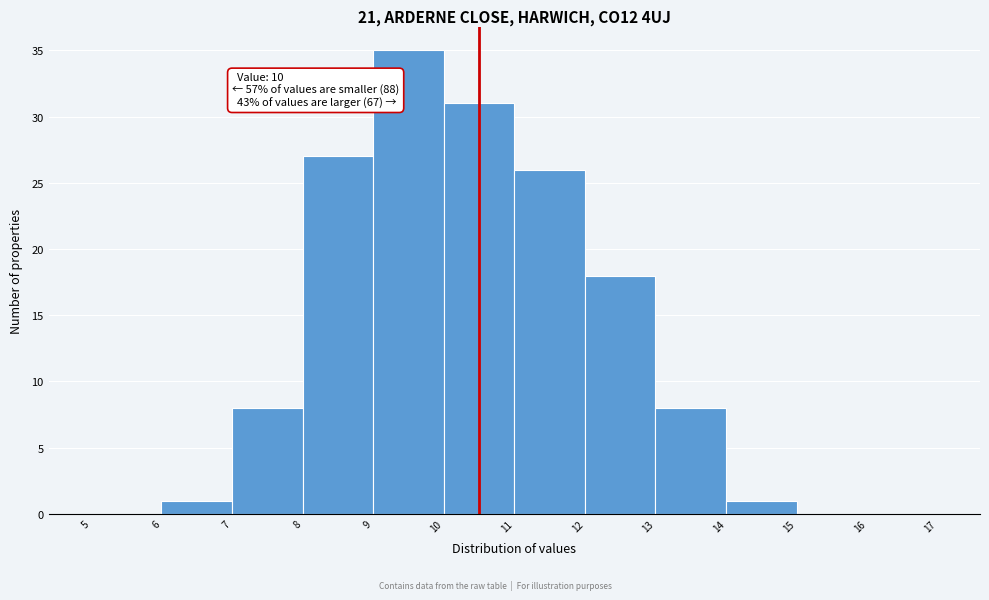

Which range on the x-axis has the tallest bar?

9 to 10